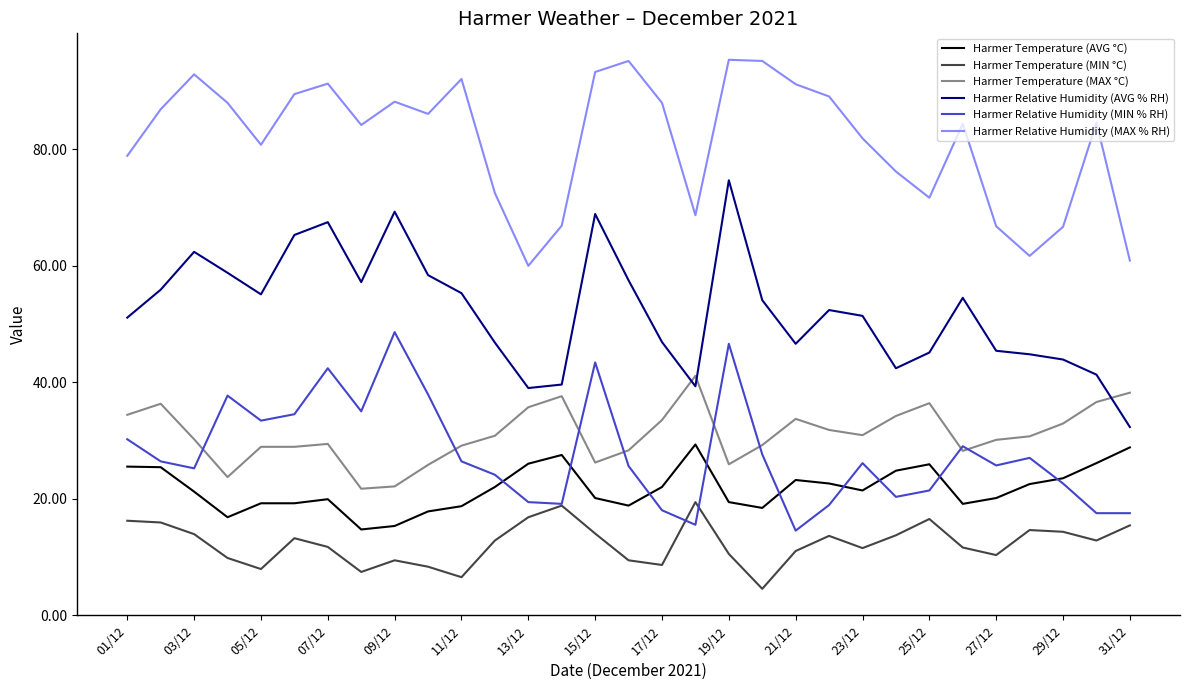

Which series has the widest spread of values?

Harmer Relative Humidity (AVG % RH)